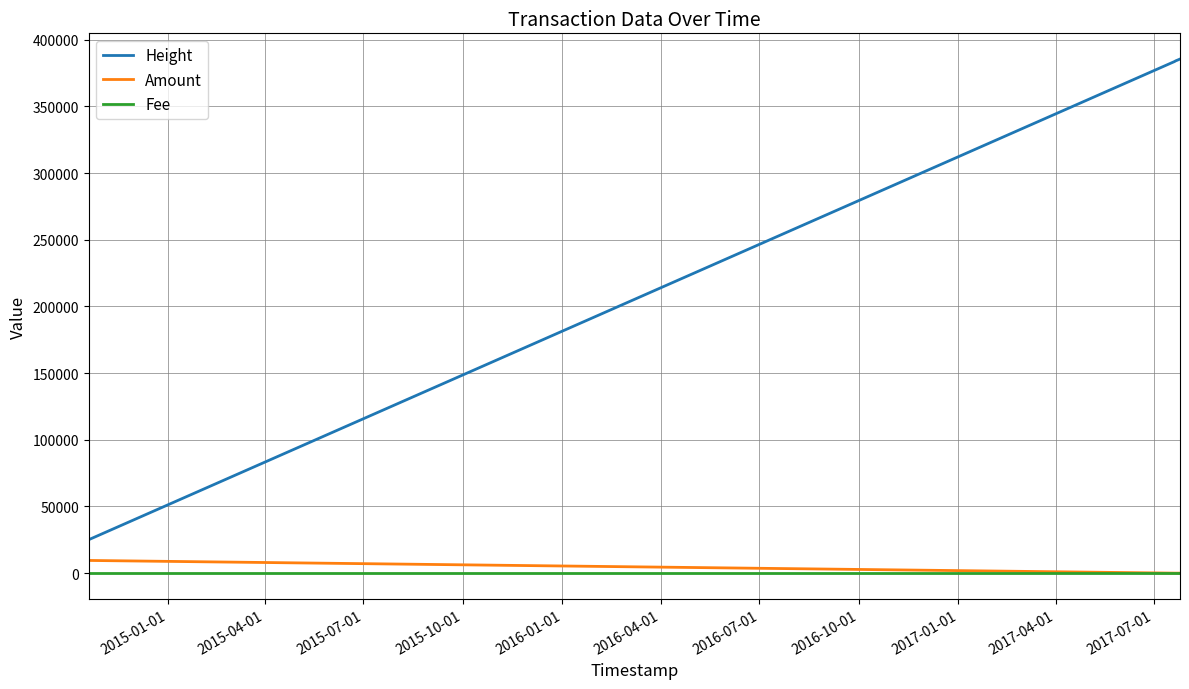

What is the average value of the Amount series?

1904